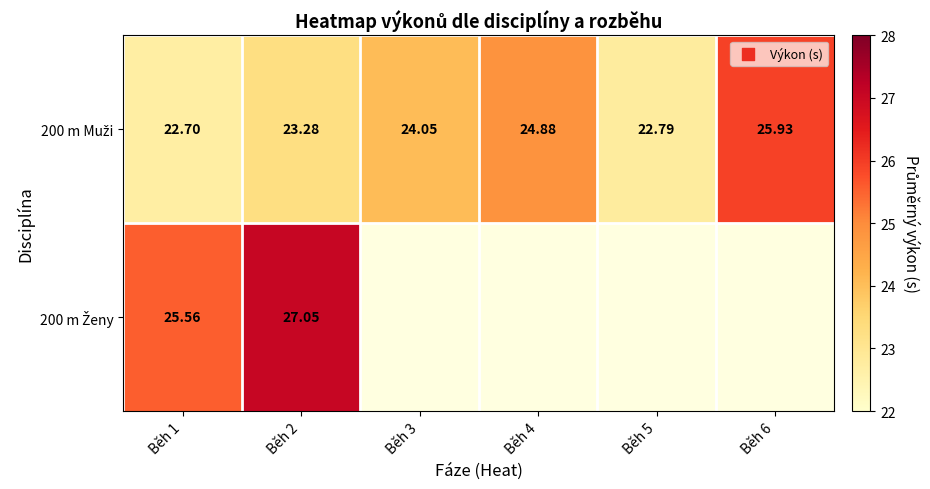

The 200 m Muži series shows 22.8 at Běh 5. True or false?

True